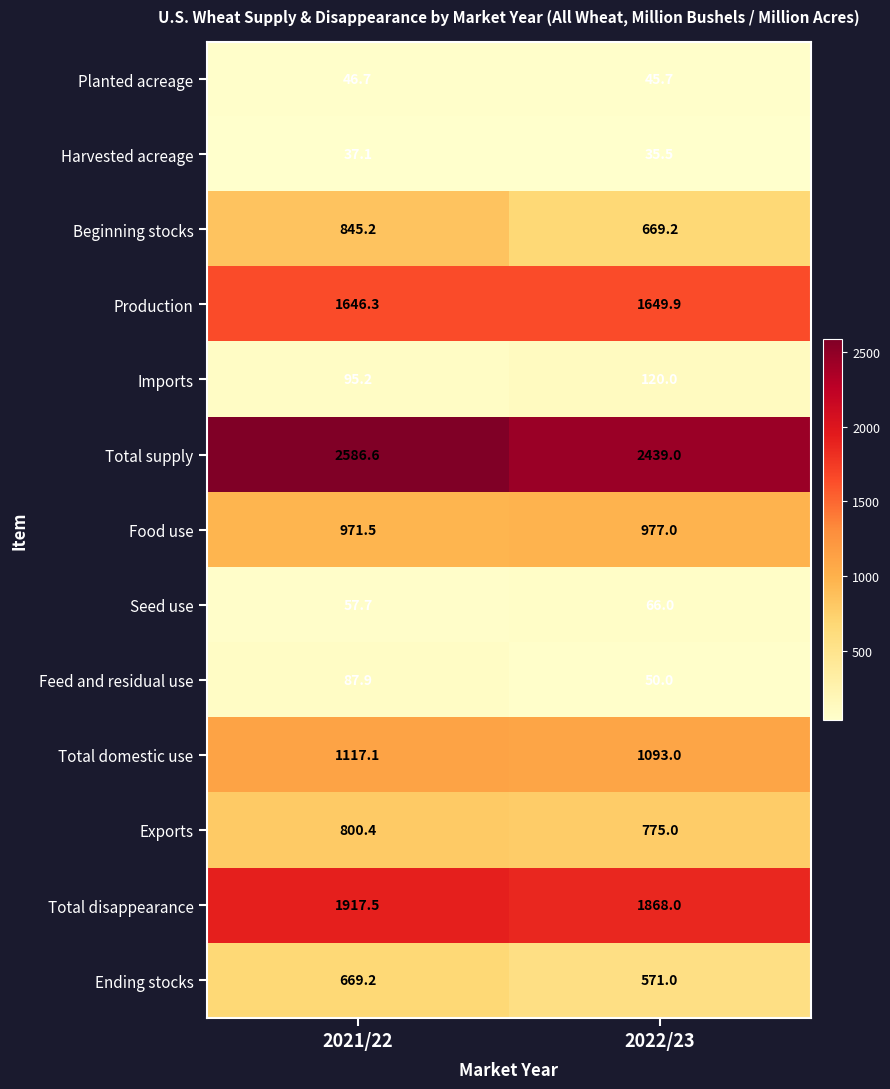

What is the smallest value displayed?

35.5